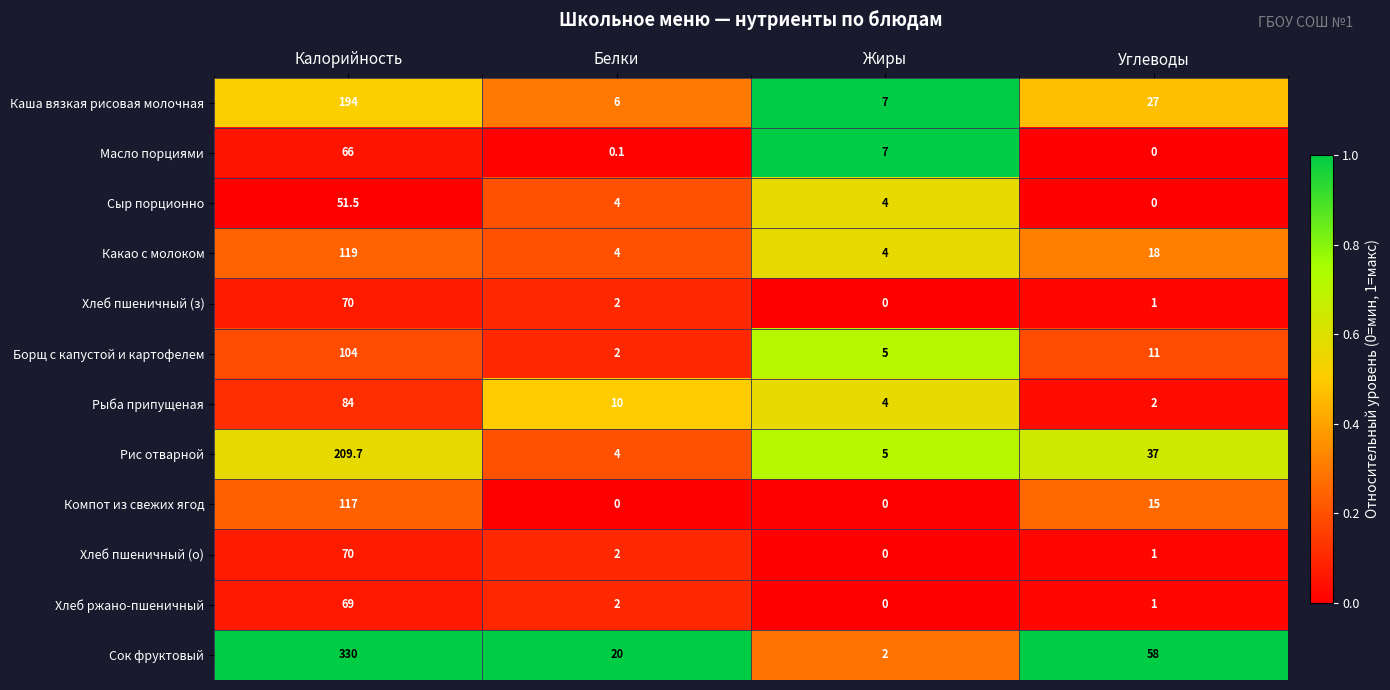

The Каша вязкая рисовая молочная series shows 1.8 at Жиры. True or false?

False